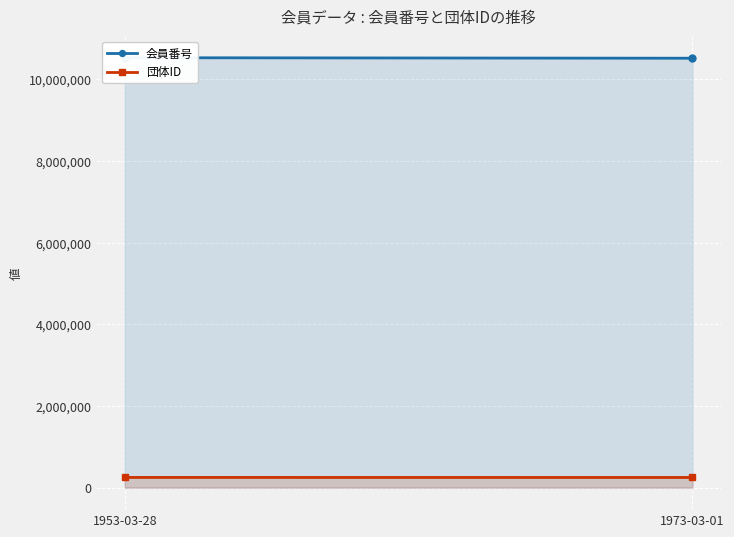

What is the difference between the 団体ID values at 1973-03-01 and 1953-03-28?

975